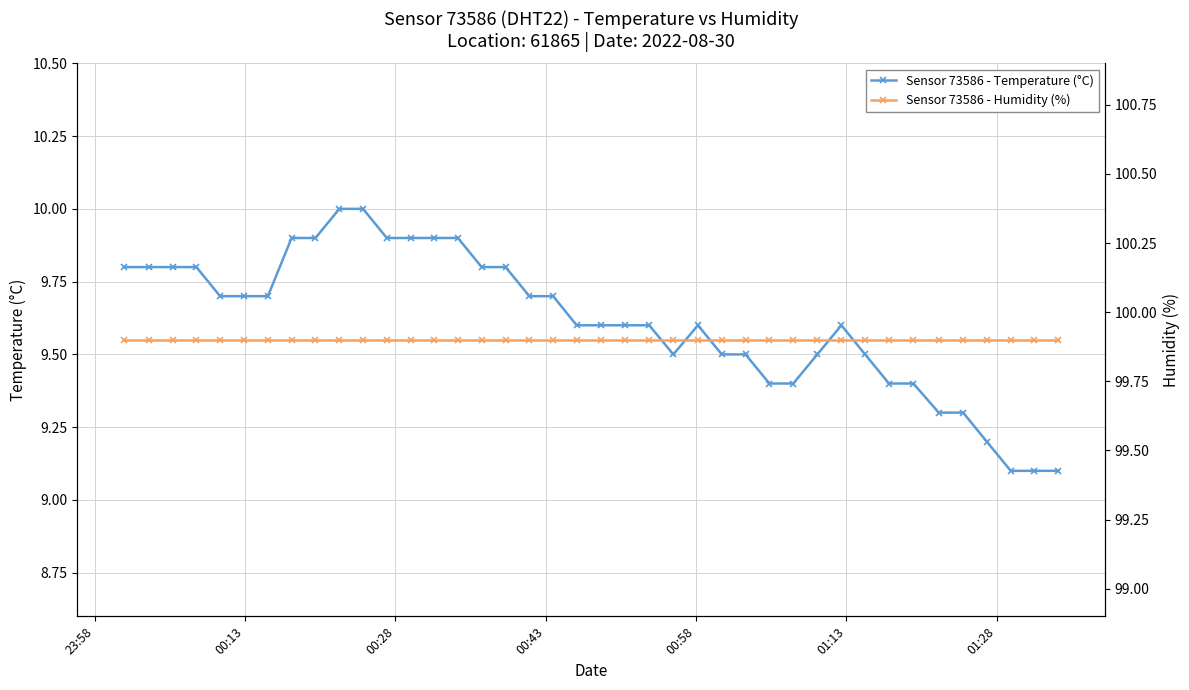

How many series are shown in this chart?

2